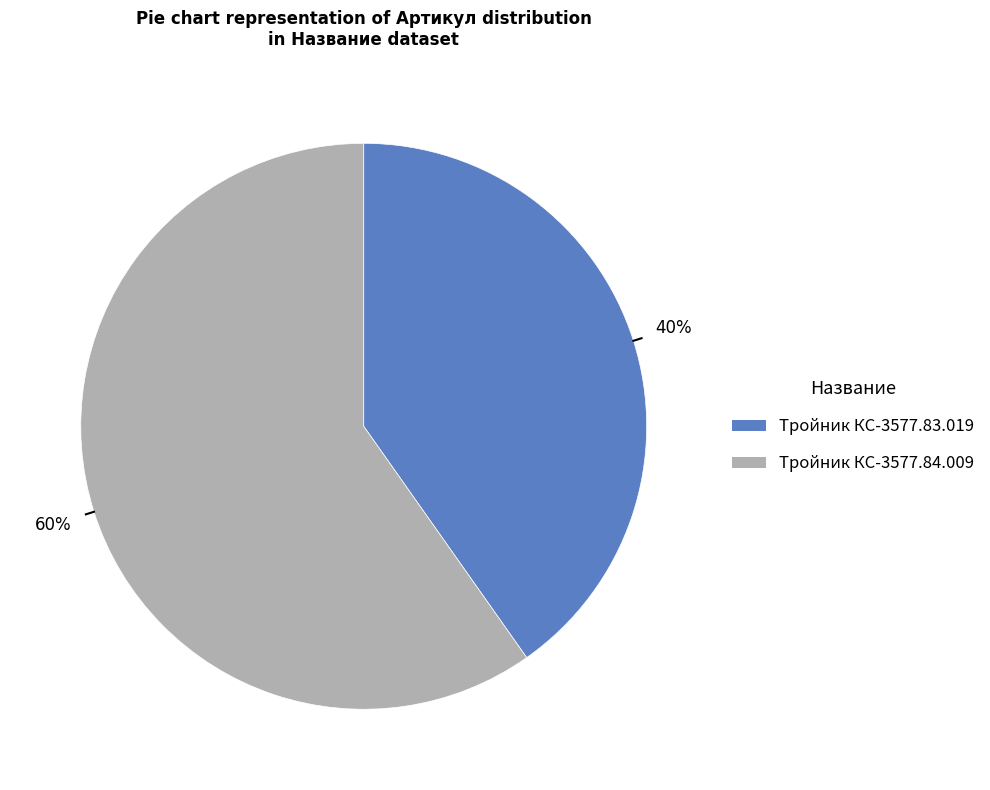

What is the largest slice in the pie chart?

Тройник КС-3577.84.009